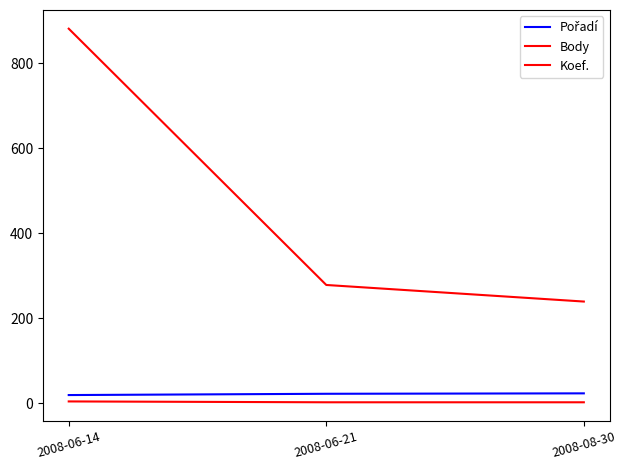

What is the total value across all series at 2008-08-30?

264